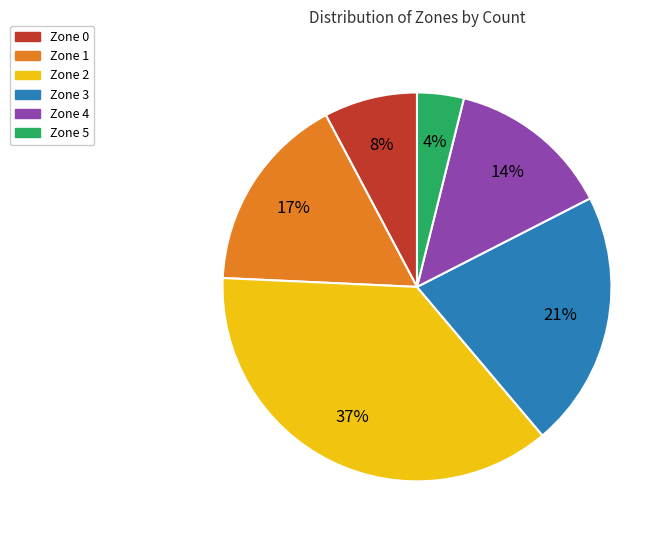

Count the number of slices in the pie.

6